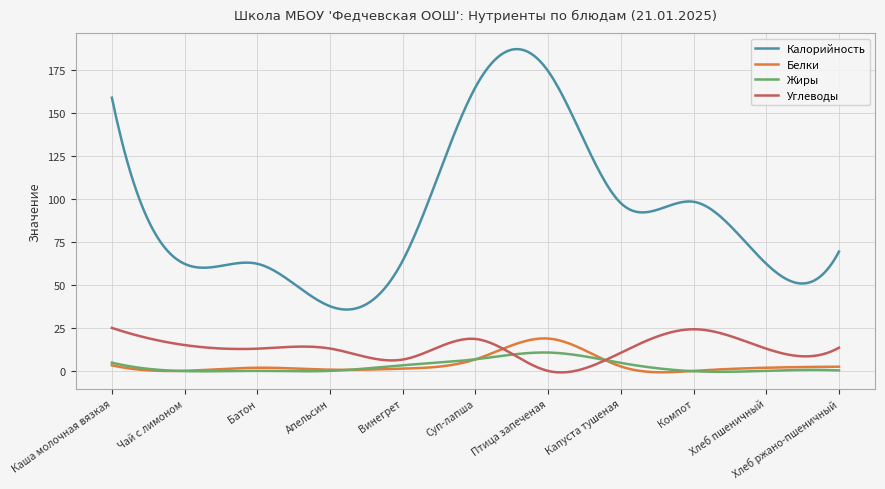

True or false: Жиры and Белки cross at least once.

True